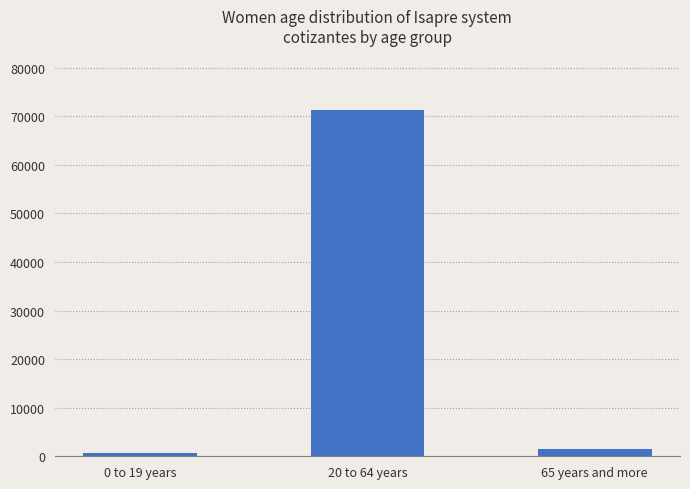

Reading left to right, list all the values displayed in this chart.

0 to 19 years=573	20 to 64 years=71262	65 years and more=1564